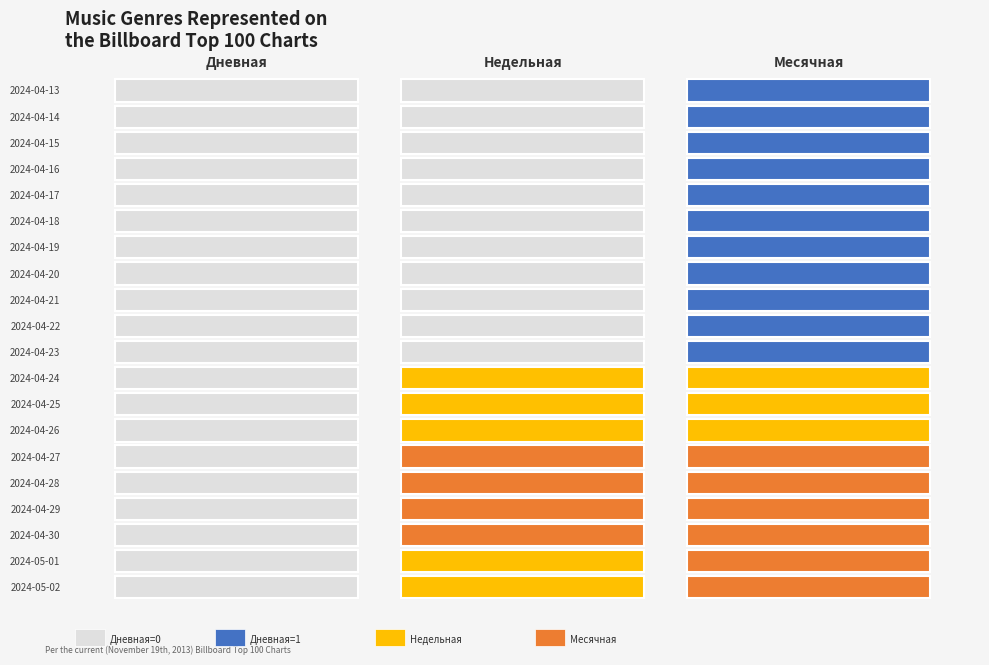

List the labels in order of 1 value, smallest first.

9, 10, 11, 12, 13, 14, 15, 16, 17, 18, 19, 0, 1, 6, 7, 8, 2, 3, 4, 5